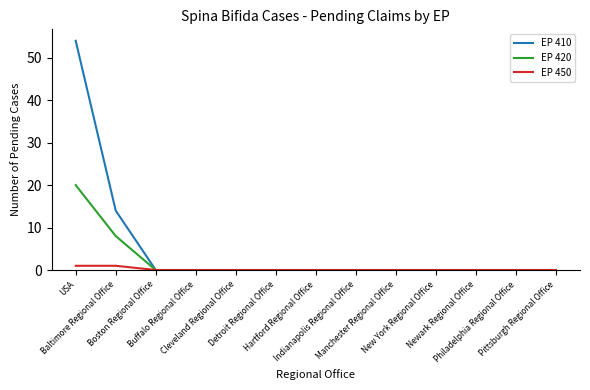

List the series in order of their peak value, lowest first.

EP 450, EP 420, EP 410